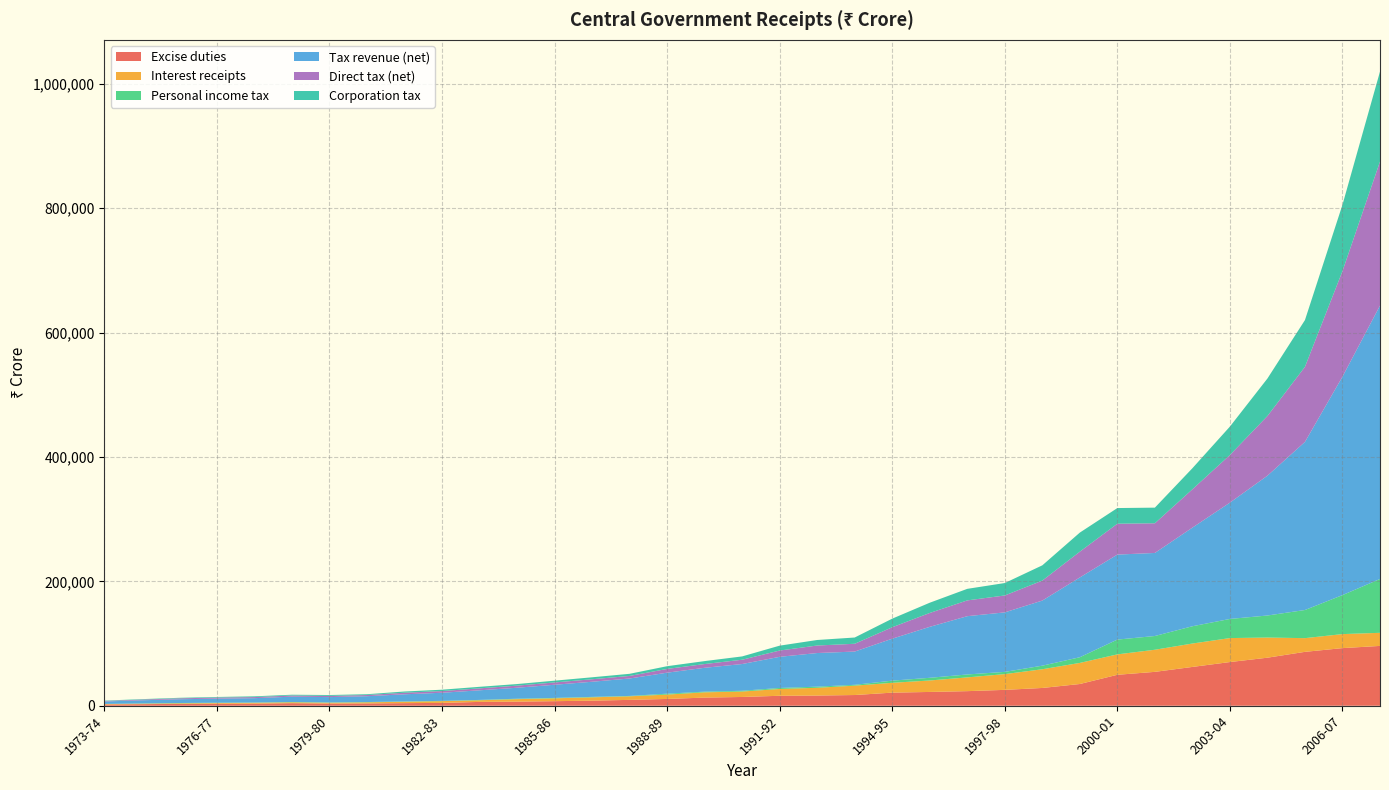

Reading left to right, transcribe all the data shown in this chart.

Excise duties: 1973-74=1971	1974-75=2528	1975-76=2988	1976-77=3193	1977-78=3335	1978-79=4128	1979-80=3481	1980-81=3723	1981-82=4181	1982-83=4567	1983-84=6165	1984-85=6625	1985-86=7331	1986-87=8164	1987-88=9423	1988-89=10922	1989-90=13096	1990-91=14100	1991-92=16017	1992-93=16367	1993-94=17224	1994-95=21064	1995-96=22176	1996-97=23463	1997-98=25516	1998-99=28581	1999-00=34944	2000-01=49758	2001-02=54469	2002-03=62388	2003-04=70245	2004-05=77241	2005-06=86642	2006-07=92651	2007-08=96178
Interest receipts: 1973-74=736	1974-75=776	1975-76=934	1976-77=1105	1977-78=1441	1978-79=1427	1979-80=1360	1980-81=1795	1981-82=2215	1982-83=2852	1983-84=2668	1984-85=3963	1985-86=4595	1986-87=5353	1987-88=5755	1988-89=6981	1989-90=8474	1990-91=8730	1991-92=10933	1992-93=12487	1993-94=15078	1994-95=15797	1995-96=18419	1996-97=22106	1997-98=25323	1998-99=30076	1999-00=33895	2000-01=32811	2001-02=35538	2002-03=37622	2003-04=38538	2004-05=32387	2005-06=22032	2006-07=22524	2007-08=21060
Personal income tax: 1973-74=213	1974-75=362	1975-76=480	1976-77=542	1977-78=327	1978-79=471	1979-80=475	1980-81=438	1981-82=459	1982-83=438	1983-84=527	1984-85=697	1985-86=665	1986-87=719	1987-88=603	1988-89=1492	1989-90=1088	1990-91=1250	1991-92=1627	1992-93=1831	1993-94=1355	1994-95=3468	1995-96=4318	1996-97=4715	1997-98=3589	1998-99=5760	1999-00=9131	2000-01=23766	2001-02=22106	2002-03=27779	2003-04=30765	2004-05=35443	2005-06=45238	2006-07=62707	2007-08=86563
Tax revenue (net): 1973-74=3900	1974-75=5097	1975-76=6010	1976-77=6581	1977-78=7060	1978-79=8568	1979-80=8567	1980-81=9358	1981-82=11542	1982-83=13017	1983-84=15441	1984-85=17651	1985-86=21140	1986-87=24319	1987-88=28015	1988-89=33751	1989-90=38349	1990-91=42978	1991-92=50069	1992-93=54044	1993-94=53449	1994-95=67454	1995-96=81939	1996-97=93701	1997-98=95672	1998-99=104652	1999-00=128271	2000-01=136658	2001-02=133532	2002-03=158544	2003-04=186982	2004-05=224798	2005-06=270264	2006-07=351182	2007-08=439547
Direct tax (net): 1973-74=848	1974-75=1142	1975-76=1480	1976-77=1686	1977-78=1742	1978-79=1842	1979-80=1950	1980-81=1893	1981-82=2518	1982-83=2723	1983-84=3131	1984-85=3375	1985-86=3698	1986-87=4023	1987-88=4100	1988-89=6021	1989-90=6028	1990-91=6903	1991-92=10103	1992-93=12075	1993-94=12522	1994-95=18409	1995-96=22287	1996-97=25374	1997-98=27172	1998-99=32120	1999-00=41436	2000-01=49651	2001-02=47703	2002-03=61612	2003-04=76590	2004-05=95944	2005-06=120692	2006-07=169738	2007-08=231574
Corporation tax: 1973-74=583	1974-75=709	1975-76=862	1976-77=984	1977-78=1221	1978-79=1256	1979-80=1392	1980-81=1311	1981-82=1970	1982-83=2185	1983-84=2493	1984-85=2556	1985-86=2865	1986-87=3160	1987-88=3433	1988-89=4407	1989-90=4729	1990-91=5335	1991-92=7853	1992-93=8899	1993-94=10060	1994-95=13822	1995-96=16487	1996-97=18567	1997-98=20016	1998-99=24529	1999-00=30692	2000-01=25177	2001-02=25133	2002-03=33893	2003-04=45706	2004-05=60289	2005-06=75187	2006-07=106701	2007-08=144660